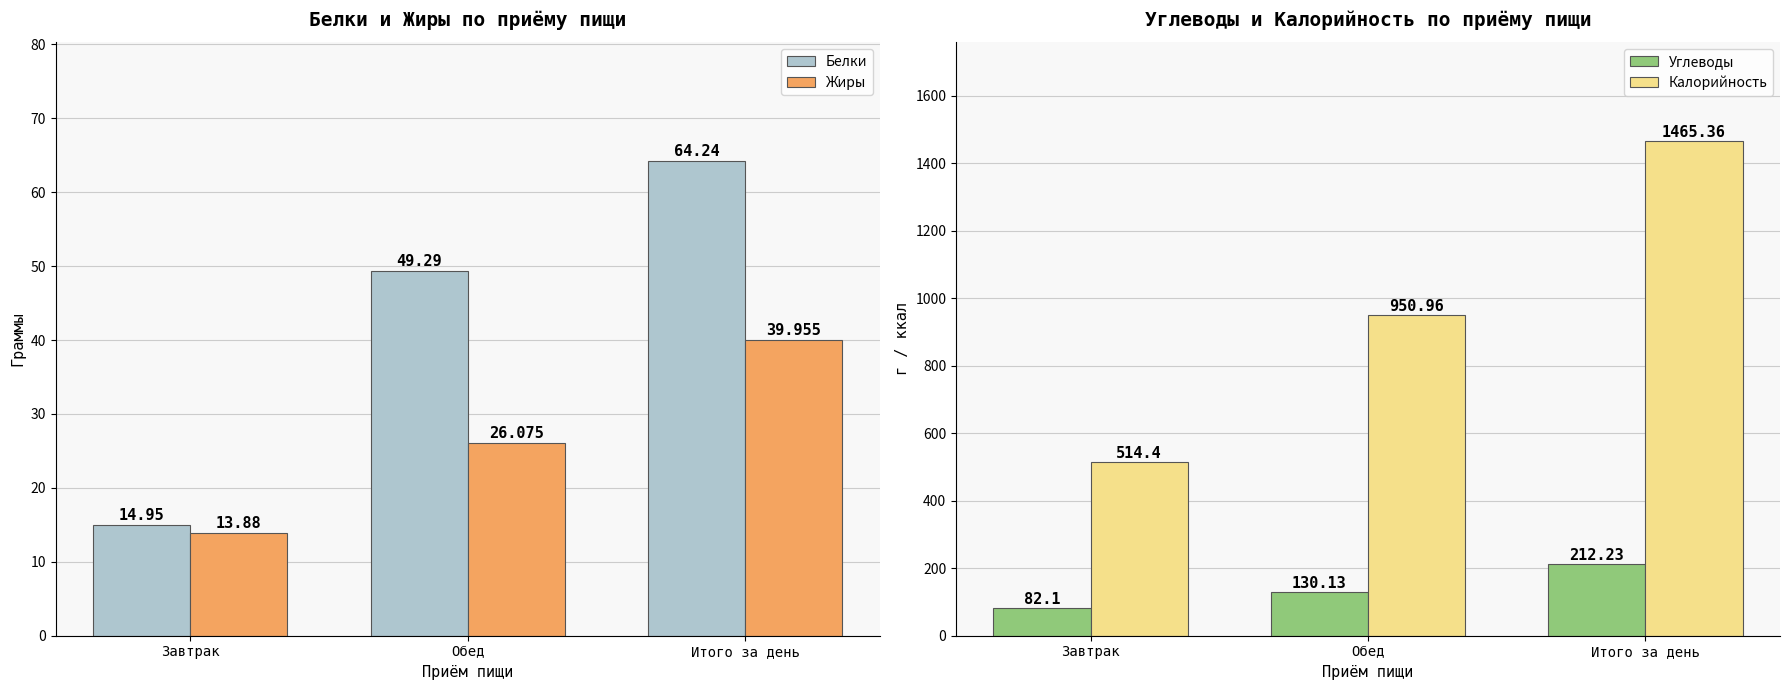

What is the label of the 2nd bar from the left?

Обед